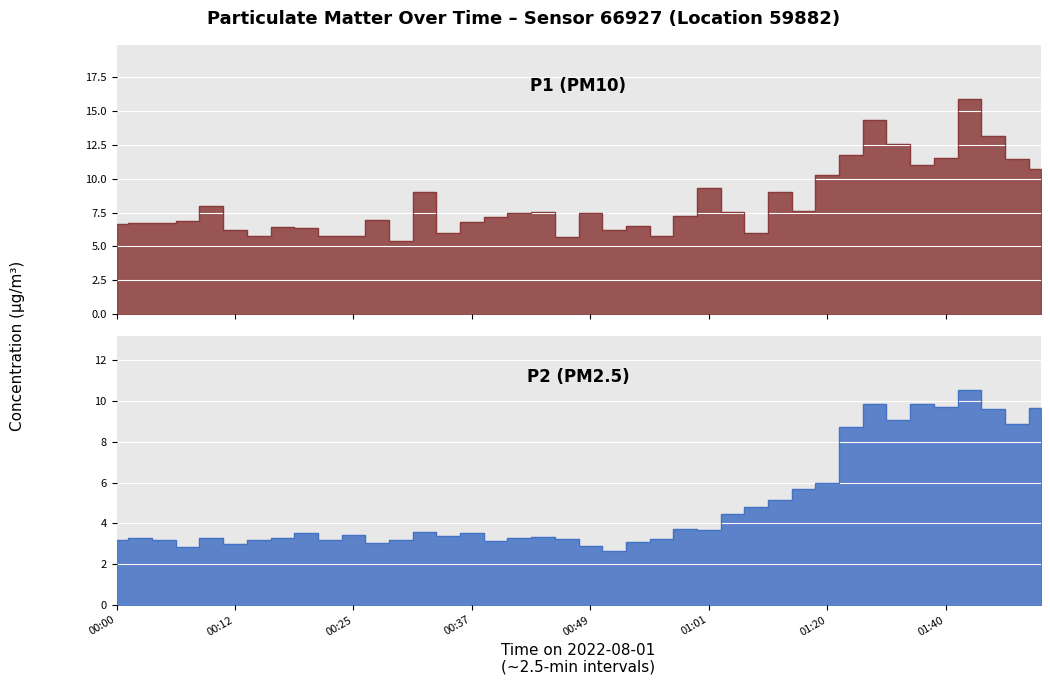

At how many categories does at least one series exceed 14?

2